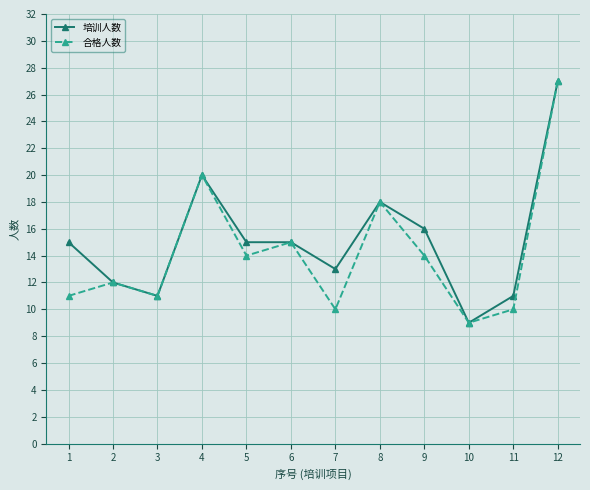

What is the difference between the second highest and second lowest values in the 培训人数 series?

9